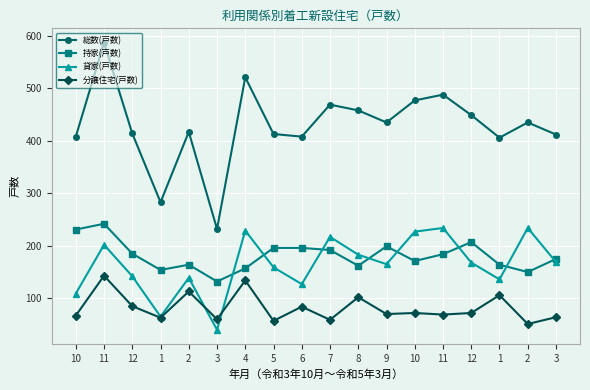

Reading left to right, list all the values displayed in this chart.

総数(戸数): 10=408	11=587	12=414	1=283	2=417	3=232	4=521	5=413	6=408	7=469	8=458	9=435	10=477	11=488	12=449	1=406	2=435	3=412
持家(戸数): 10=231	11=242	12=185	1=154	2=164	3=132	4=157	5=196	6=196	7=192	8=162	9=199	10=171	11=184	12=207	1=164	2=150	3=175
貸家(戸数): 10=109	11=202	12=142	1=65	2=139	3=40	4=229	5=159	6=127	7=217	8=183	9=165	10=227	11=234	12=168	1=136	2=234	3=169
分譲住宅(戸数): 10=67	11=143	12=85	1=63	2=113	3=60	4=134	5=57	6=84	7=59	8=102	9=70	10=72	11=69	12=72	1=106	2=51	3=64